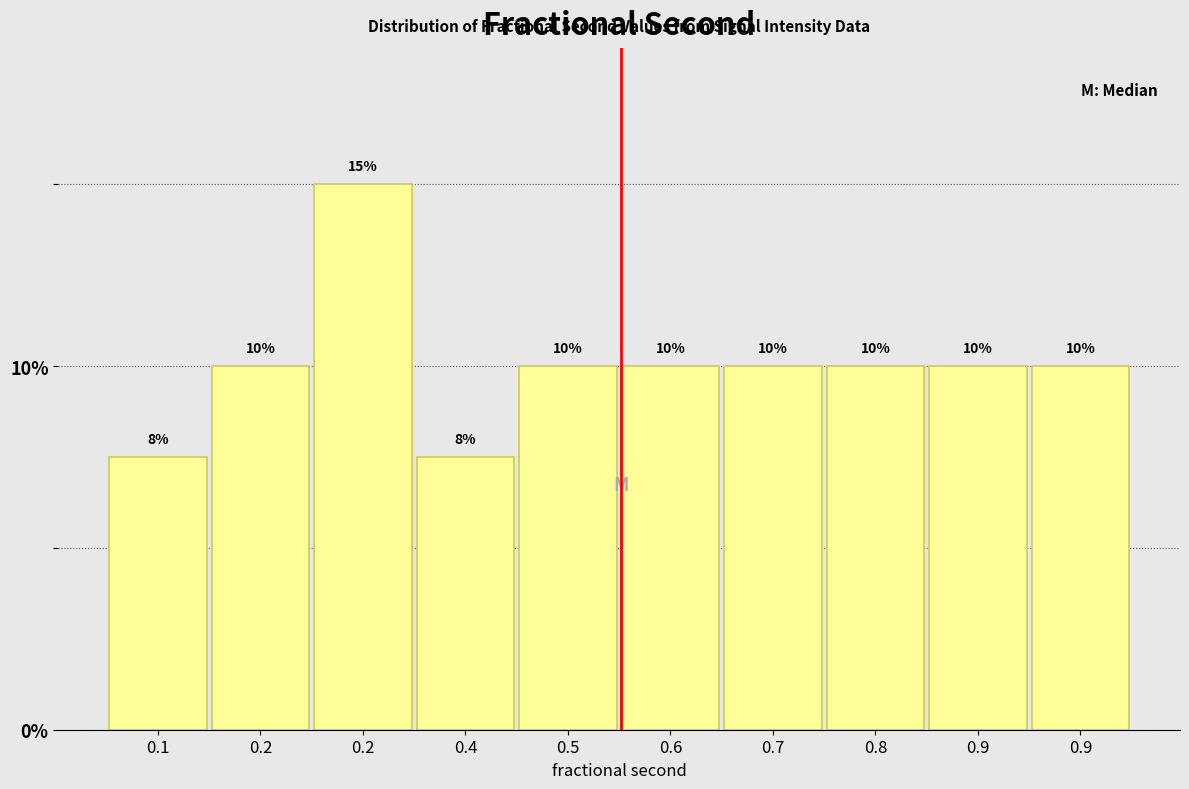

How many bars are there in total?

10